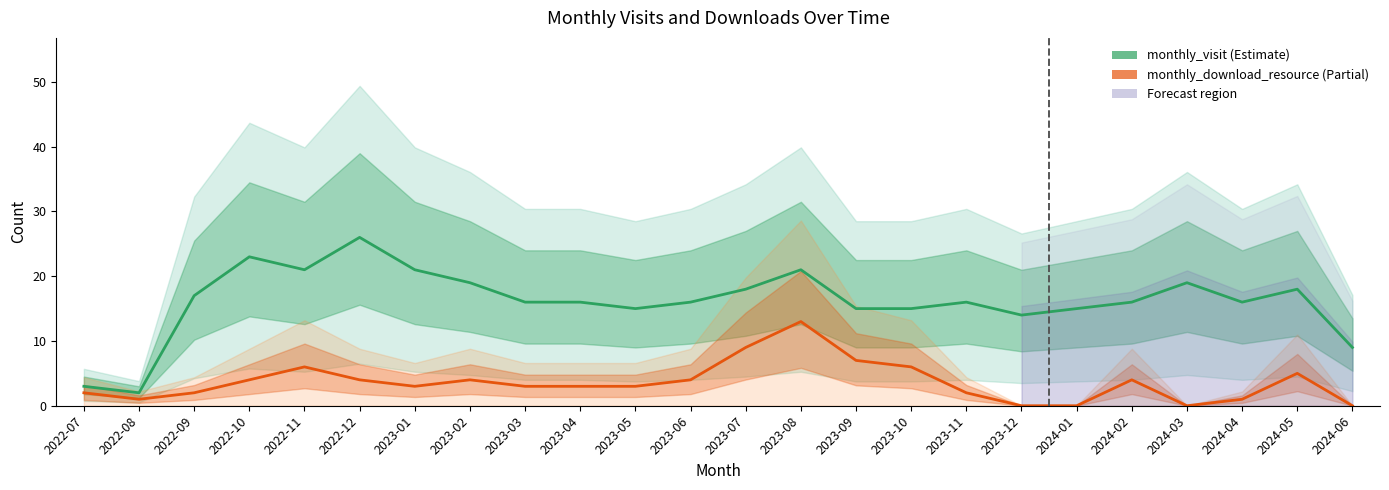

How many lines are shown in the chart?

2